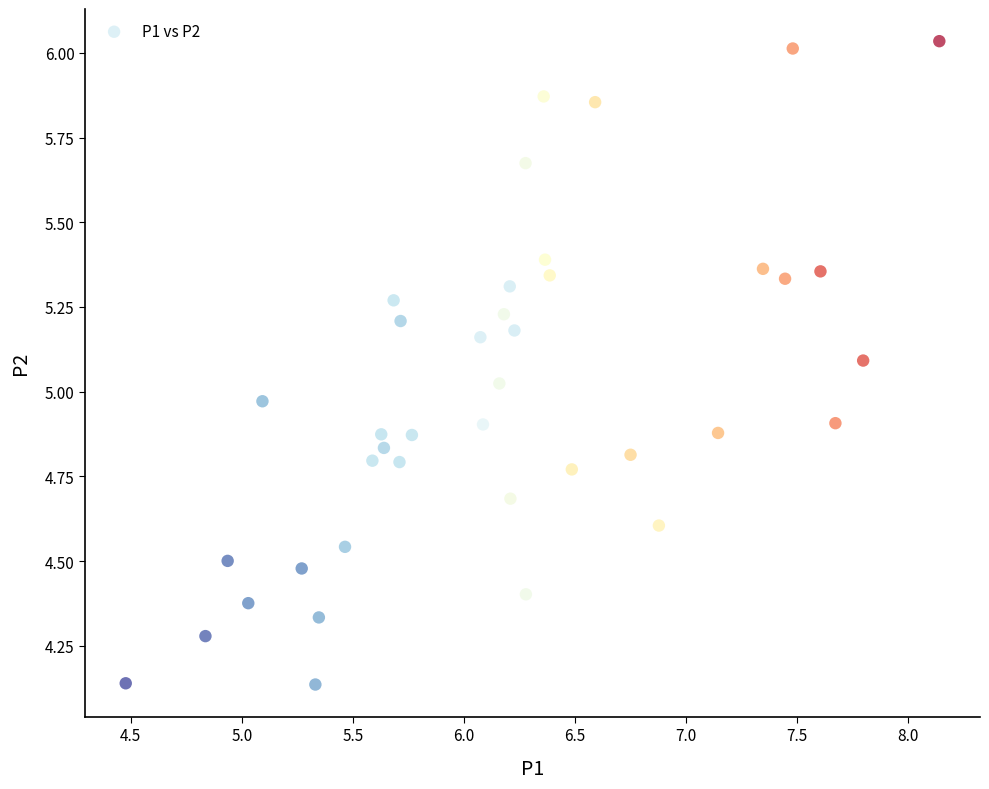

What is the range of X values (max minus min)?

3.7